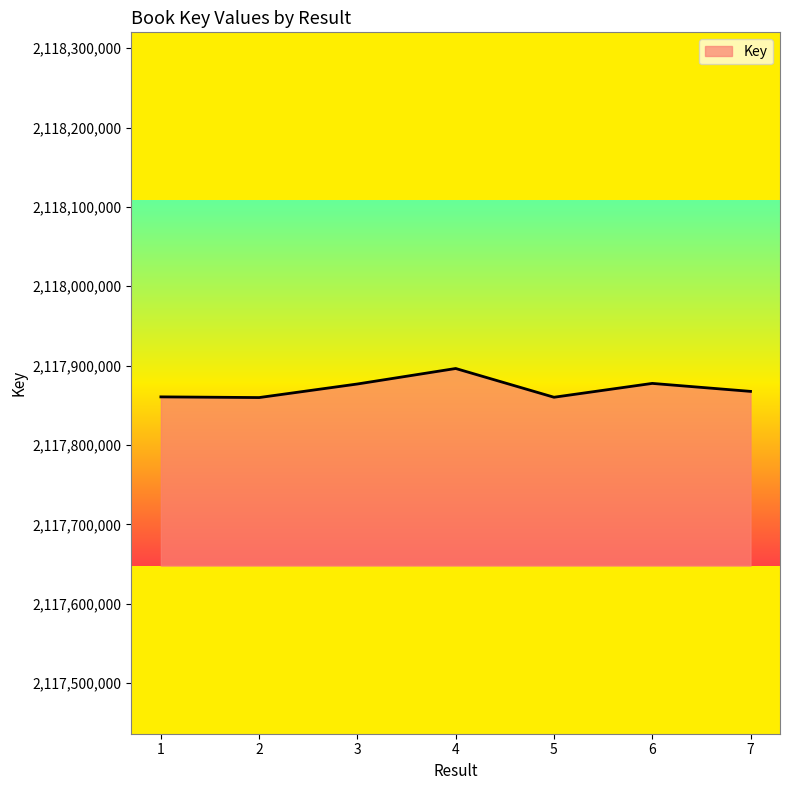

Where does the data first go above 2117867529?

3